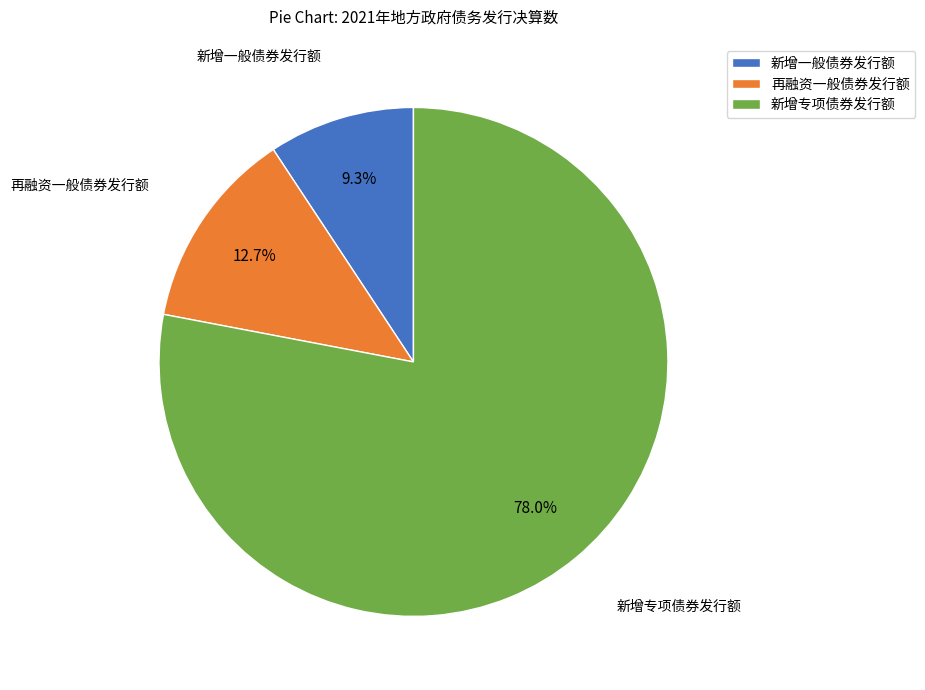

What is the total percentage of 再融资一般债券发行额 and 新增专项债券发行额?

90.7%